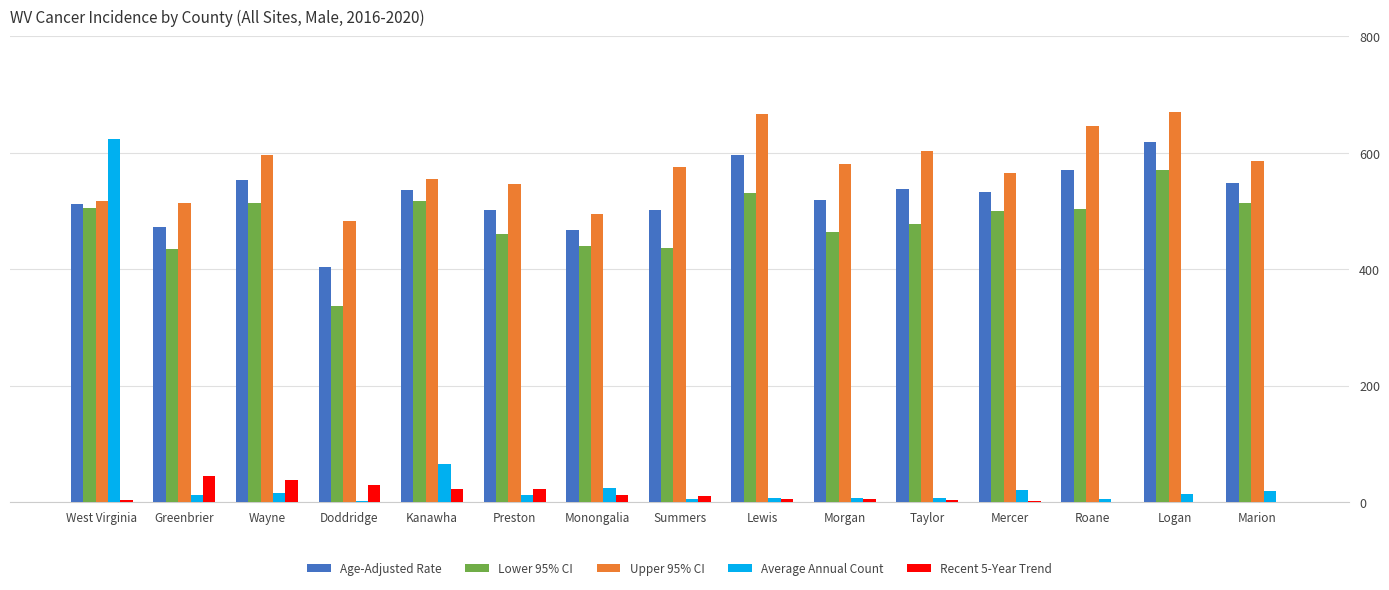

What is the highest value of the Age-Adjusted Rate series?

618.1